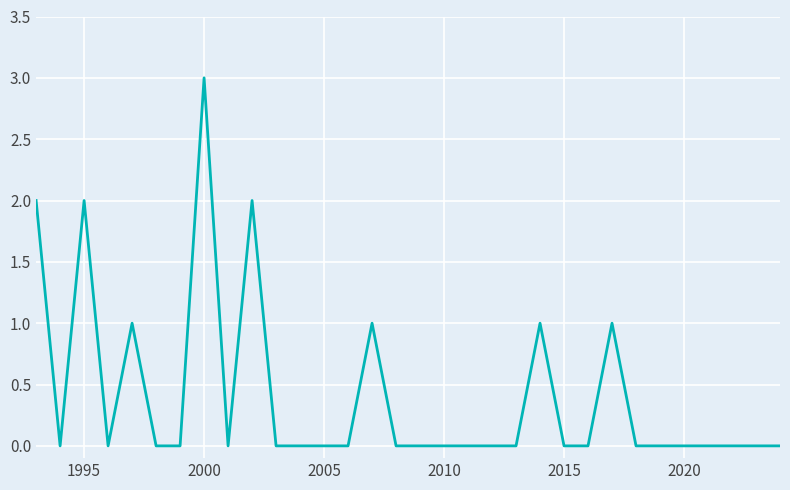

Count the number of data series in this chart.

1